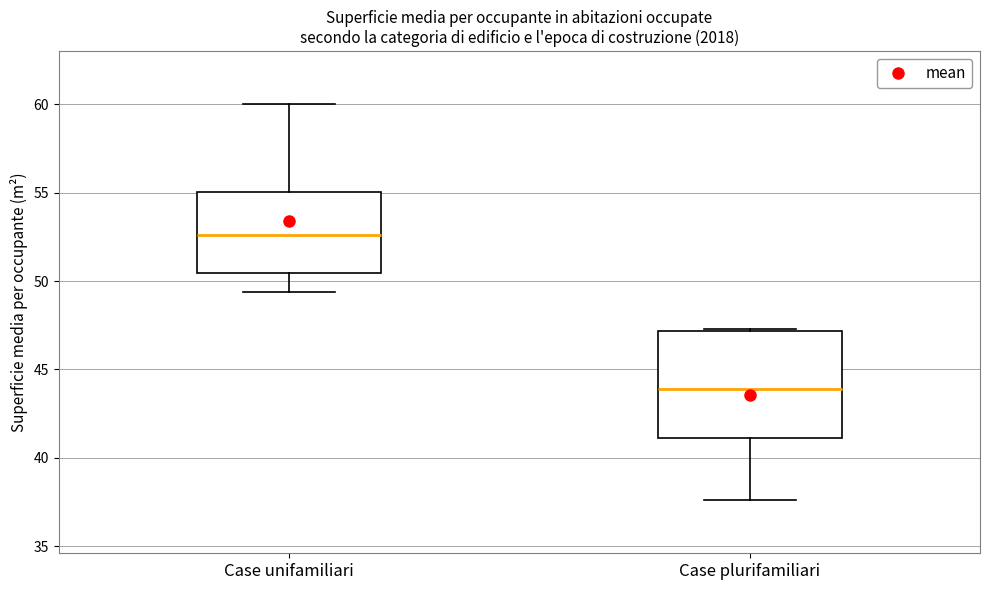

Comparing the boxes themselves (not the whiskers), which one is the tallest?

Case plurifamiliari